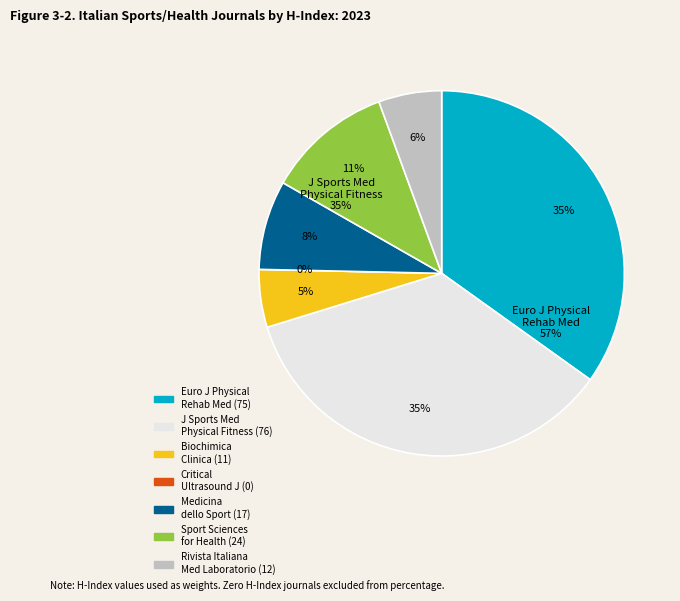

Which has a higher value, Journal of Sports Medicine and Physical Fitness or Rivista Italiana della Medicina di Laboratorio?

Journal of Sports Medicine and Physical Fitness